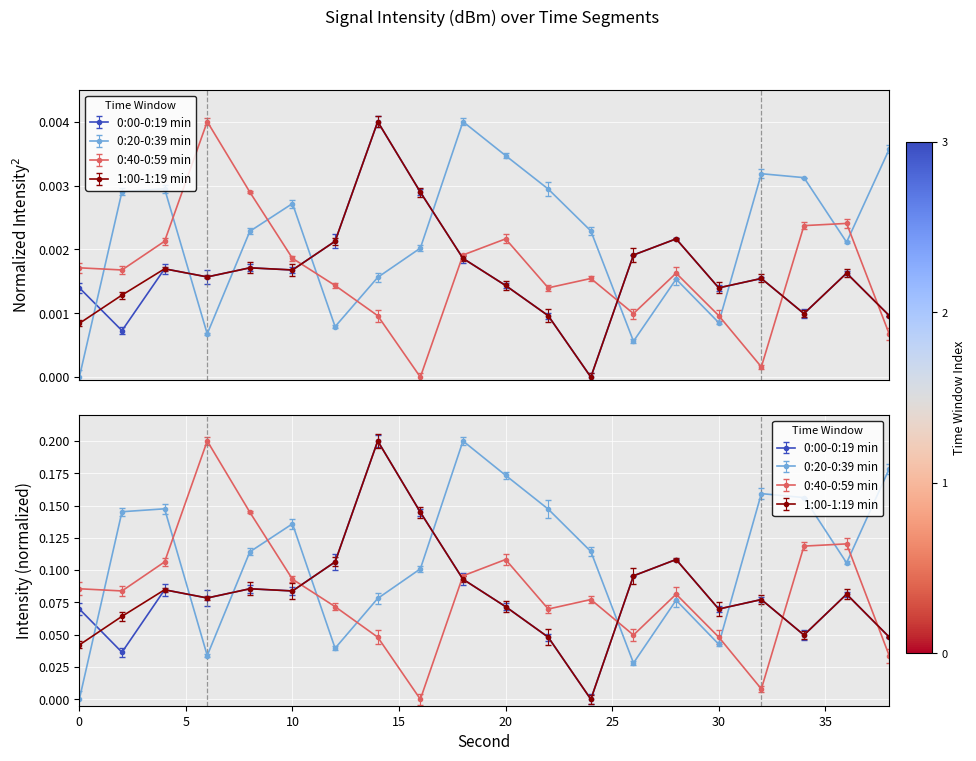

Is this an area chart (filled region under the line)?

No